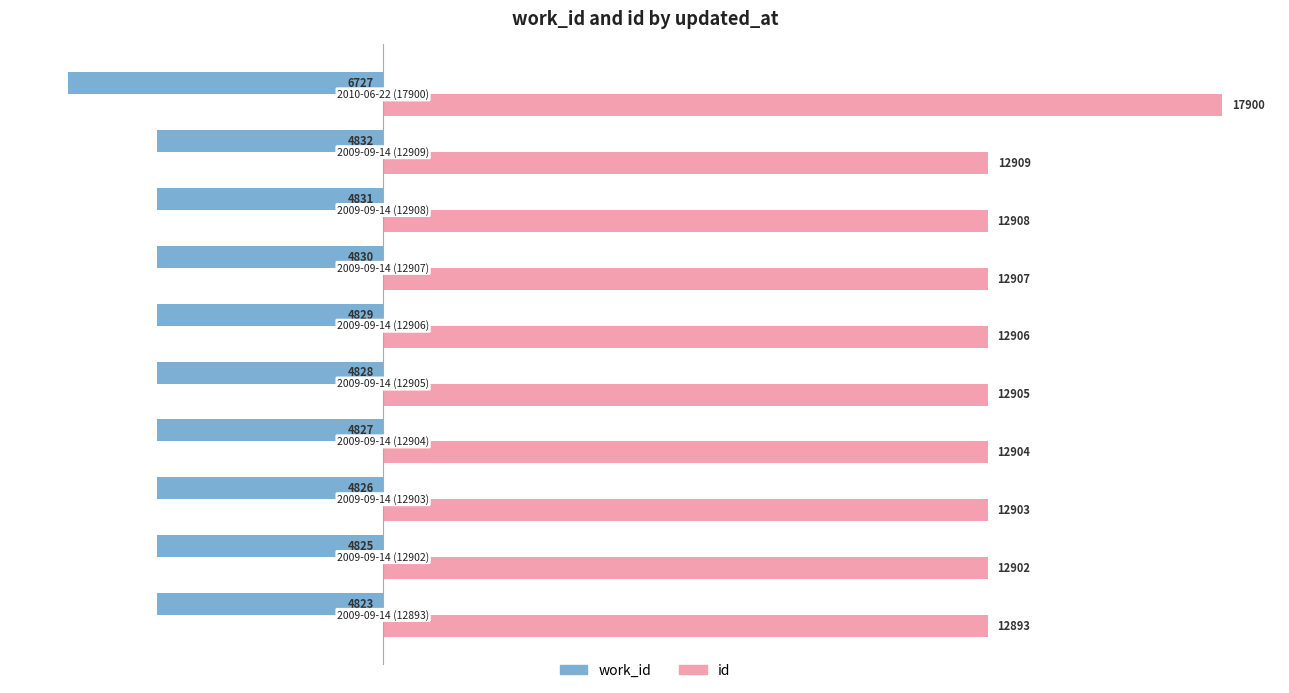

Which series has the largest range (max minus min)?

id